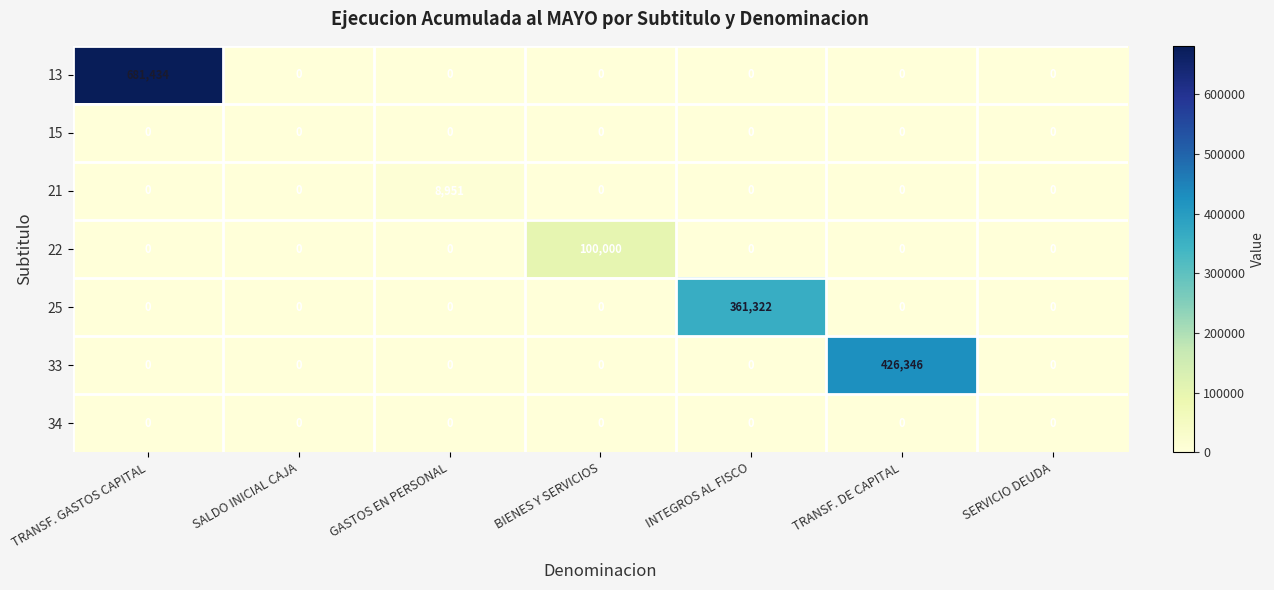

Which series has the largest total across all categories?

13